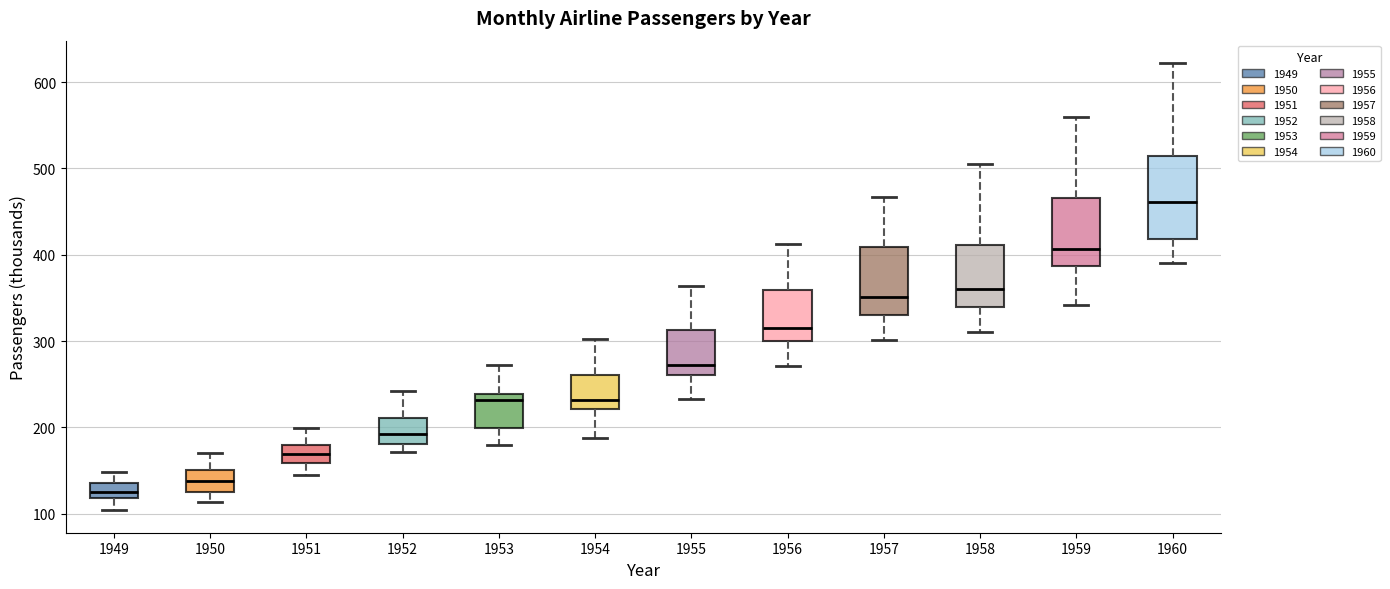

Reading left to right, transcribe this box plot: for each box, give where its median line is, the range the box spans, and where its two whiskers end, as read against the y-axis. The values are not printed on the chart, so give them approximately, as read against the axis.

1949: median 130, box 120 to 140, whiskers 100 to 150
1950: median 140, box 130 to 150, whiskers 110 to 170
1951: median 170, box 160 to 180, whiskers 150 to 200
1952: median 190, box 180 to 210, whiskers 170 to 240
1953: median 230, box 200 to 240, whiskers 180 to 270
1954: median 230, box 220 to 260, whiskers 190 to 300
1955: median 270, box 260 to 310, whiskers 230 to 360
1956: median 320, box 300 to 360, whiskers 270 to 410
1957: median 350, box 330 to 410, whiskers 300 to 470
1958: median 360, box 340 to 410, whiskers 310 to 510
1959: median 410, box 390 to 470, whiskers 340 to 560
1960: median 460, box 420 to 510, whiskers 390 to 620